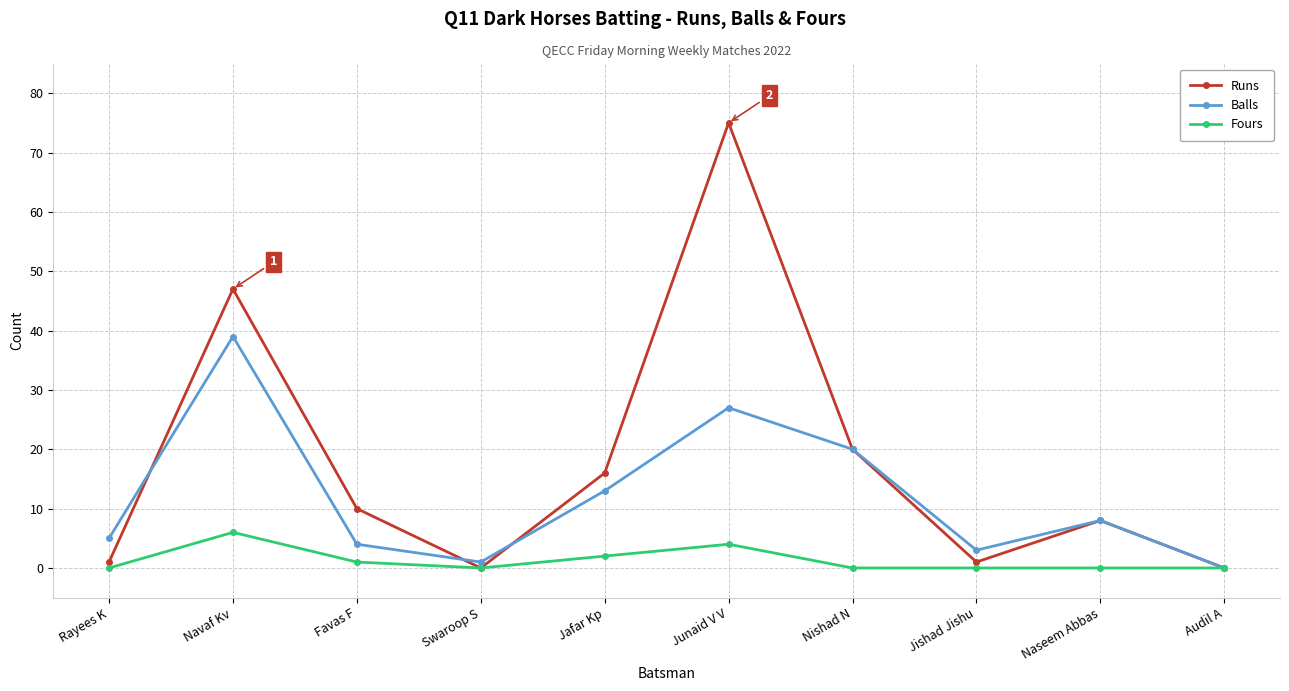

How many values in the Runs series are below 10?

5